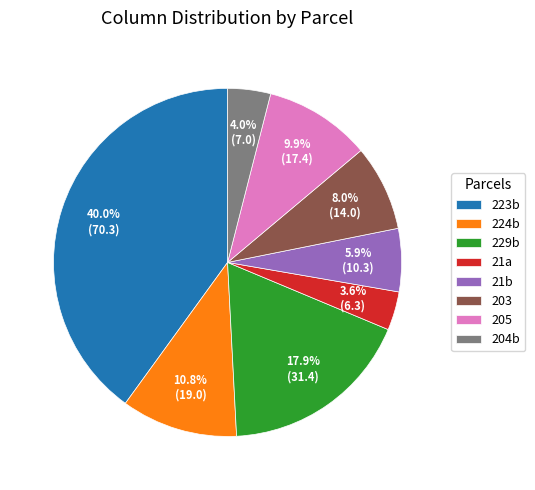

To the nearest percent, what portion does 21a represent?

4%